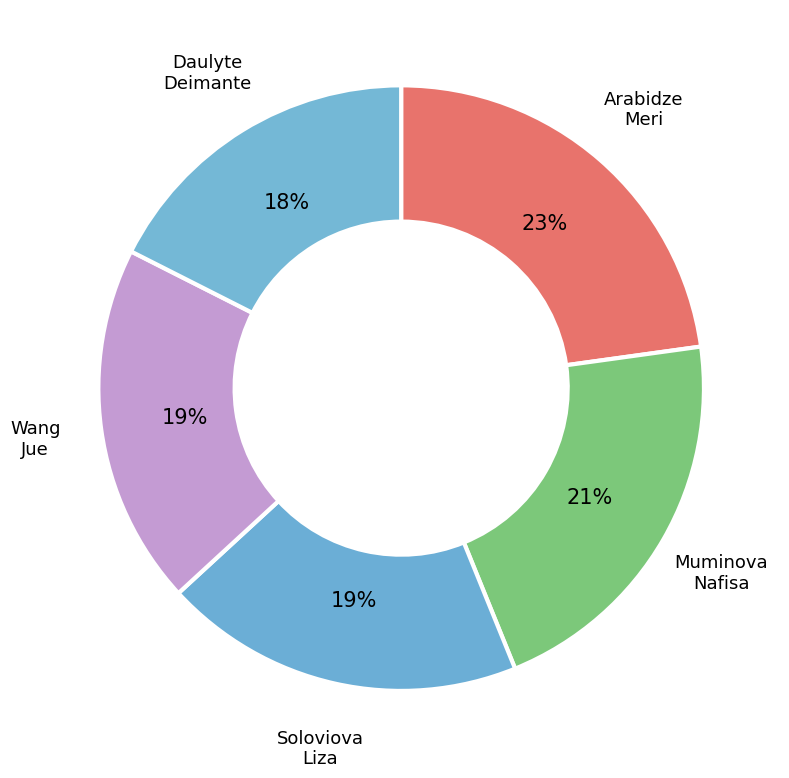

How many slices are in this pie chart?

5